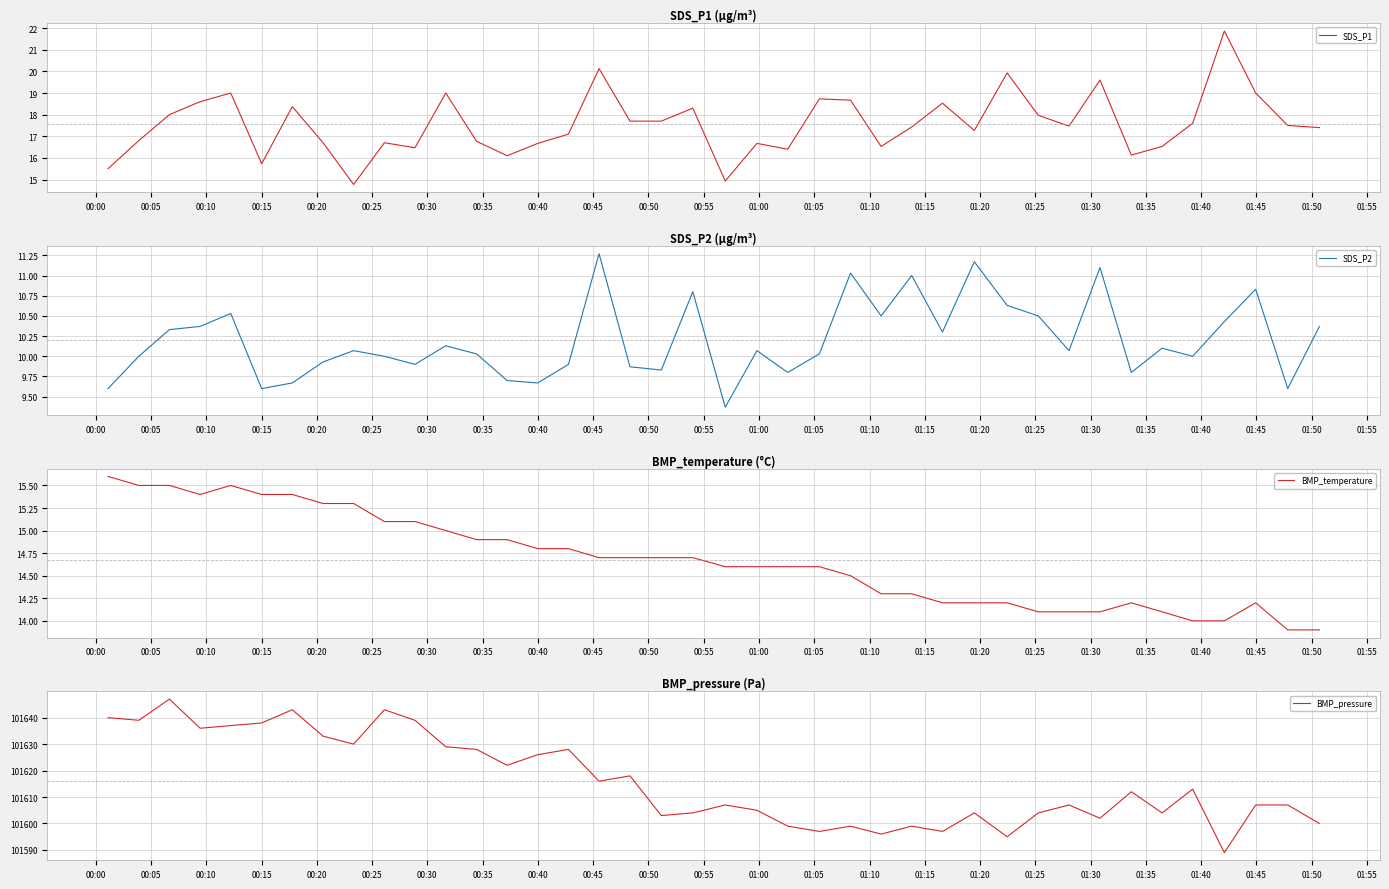

Reading right to left, what are all the values shown in this chart?

SDS_P1: 17.4	17.5	19.0	21.9	17.6	16.5	16.1	19.6	17.5	18.0	19.9	17.3	18.5	17.4	16.5	18.7	18.7	16.4	16.7	14.9	18.3	17.7	17.7	20.1	17.1	16.7	16.1	16.8	19.0	16.5	16.7	14.8	16.7	18.4	15.7	19.0	18.6	18.0	16.8	15.5
SDS_P2: 10.4	9.6	10.8	10.4	10.0	10.1	9.8	11.1	10.1	10.5	10.6	11.2	10.3	11.0	10.5	11.0	10.0	9.8	10.1	9.4	10.8	9.8	9.9	11.3	9.9	9.7	9.7	10.0	10.1	9.9	10.0	10.1	9.9	9.7	9.6	10.5	10.4	10.3	10.0	9.6
BMP_temperature: 13.9	13.9	14.2	14.0	14.0	14.1	14.2	14.1	14.1	14.1	14.2	14.2	14.2	14.3	14.3	14.5	14.6	14.6	14.6	14.6	14.7	14.7	14.7	14.7	14.8	14.8	14.9	14.9	15.0	15.1	15.1	15.3	15.3	15.4	15.4	15.5	15.4	15.5	15.5	15.6
BMP_pressure: 101600.0	101607.0	101607.0	101589.0	101613.0	101604.0	101612.0	101602.0	101607.0	101604.0	101595.0	101604.0	101597.0	101599.0	101596.0	101599.0	101597.0	101599.0	101605.0	101607.0	101604.0	101603.0	101618.0	101616.0	101628.0	101626.0	101622.0	101628.0	101629.0	101639.0	101643.0	101630.0	101633.0	101643.0	101638.0	101637.0	101636.0	101647.0	101639.0	101640.0